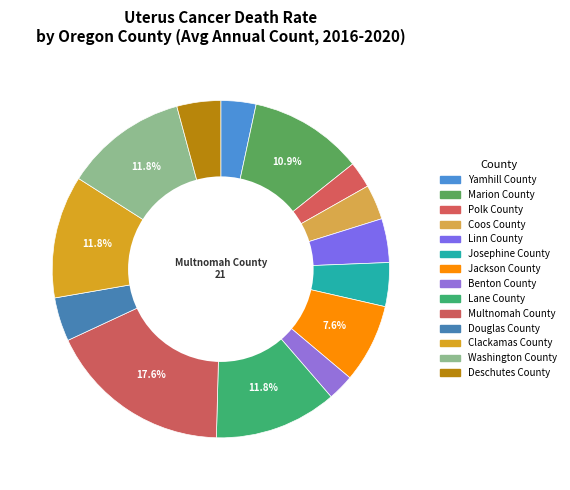

Count the number of slices in the pie.

14